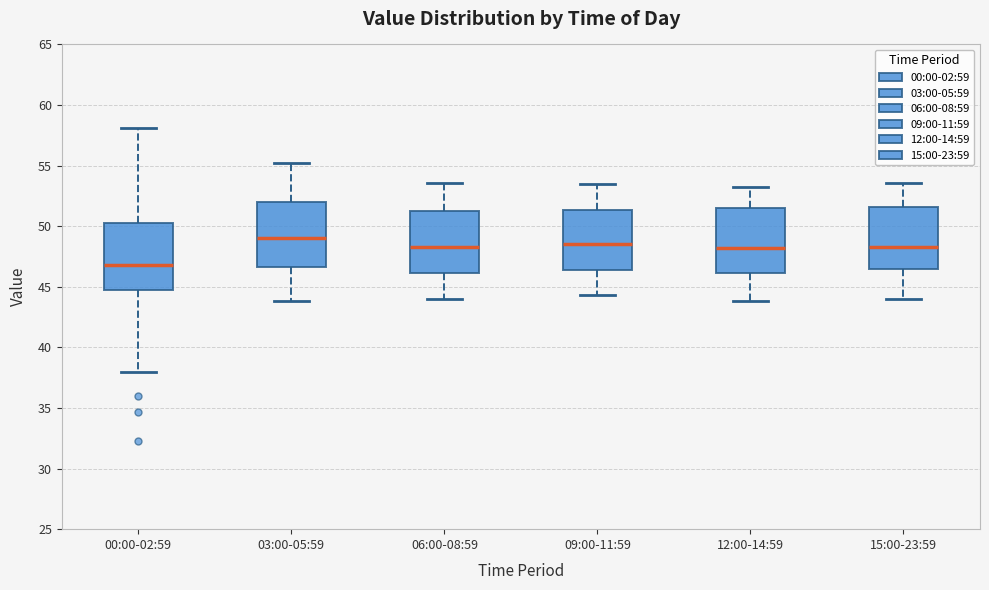

Which box's median line is the lowest?

00:00-02:59